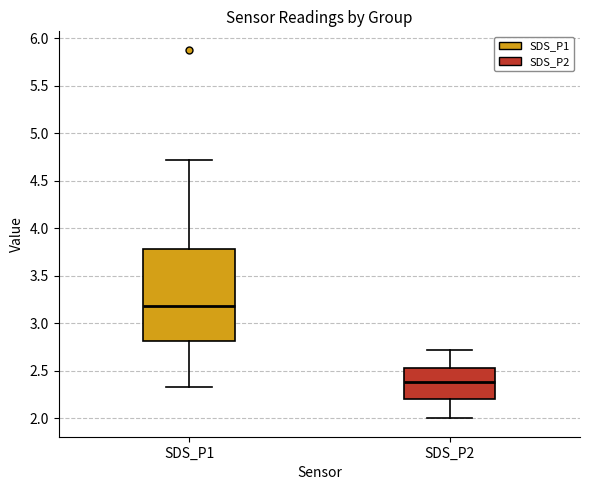

Comparing the boxes themselves (not the whiskers), which one is the tallest?

SDS_P1